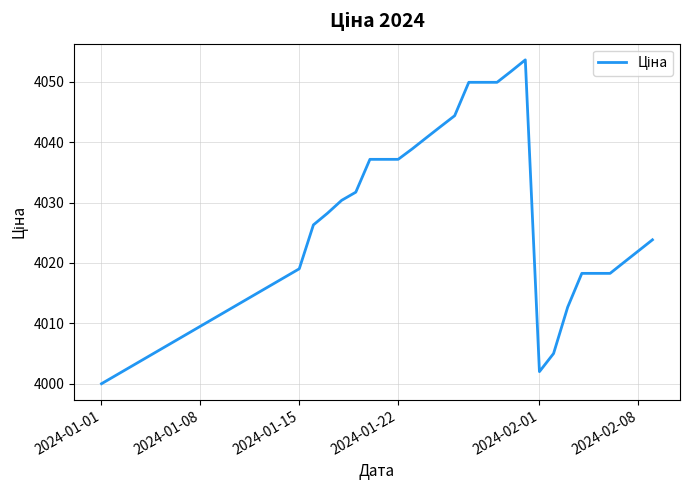

What is the maximum value shown in the chart?

4053.7